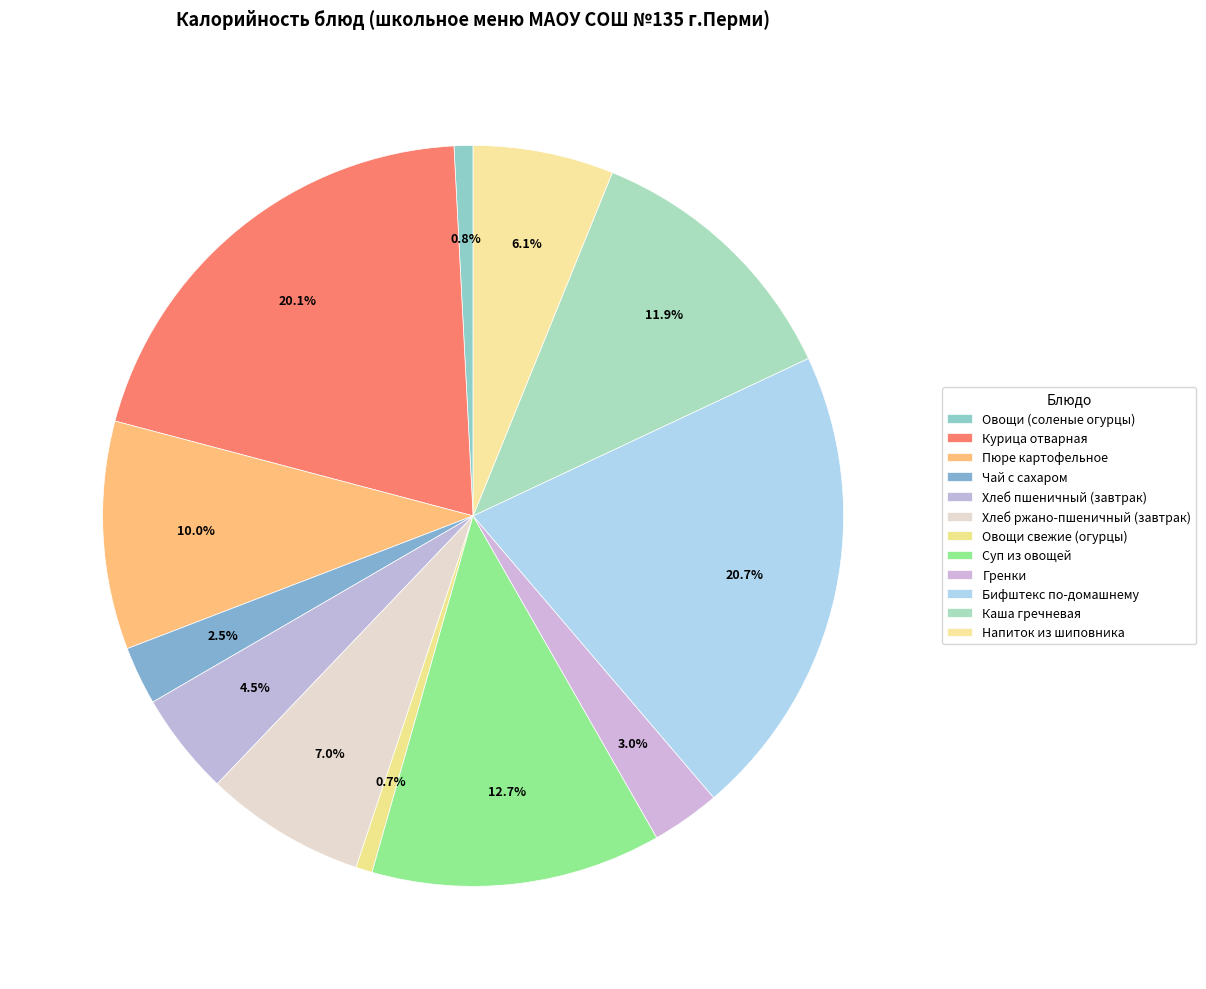

Rank the categories by value from highest to lowest.

Бифштекс по-домашнему, Курица отварная, Суп из овощей, Каша гречневая, Пюре картофельное, Хлеб ржано-пшеничный (завтрак), Напиток из шиповника, Хлеб пшеничный (завтрак), Гренки, Чай с сахаром, Овощи (соленые огурцы), Овощи свежие (огурцы)